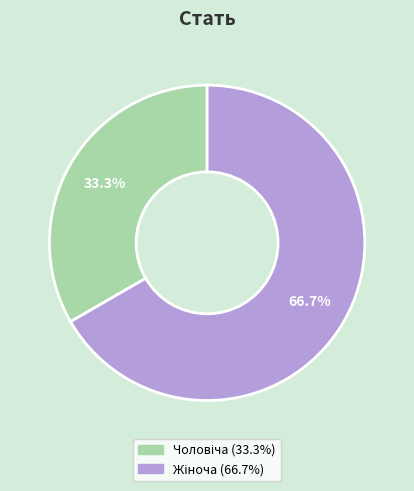

Does any single category account for the majority?

Yes